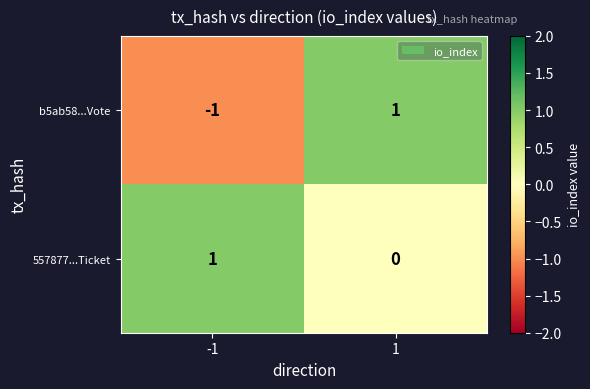

Rank the categories by b5ab58...Vote value from highest to lowest.

1, -1